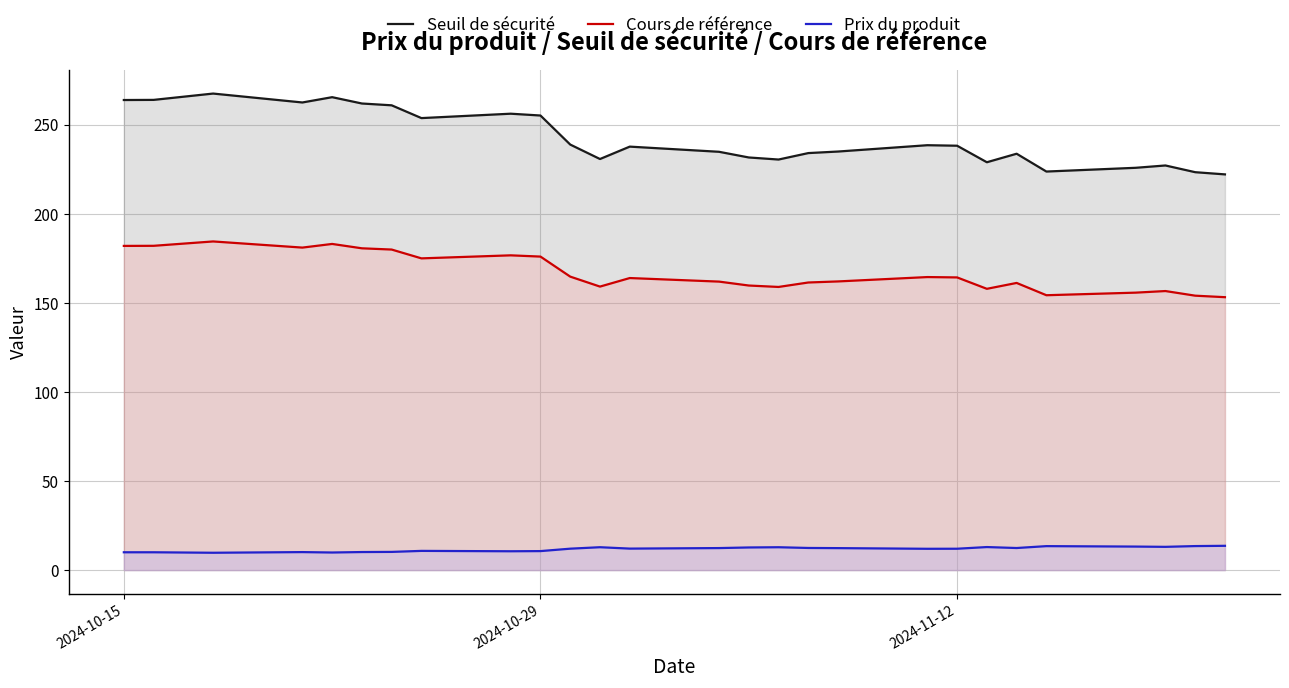

What is the maximum value shown in the chart?

267.6